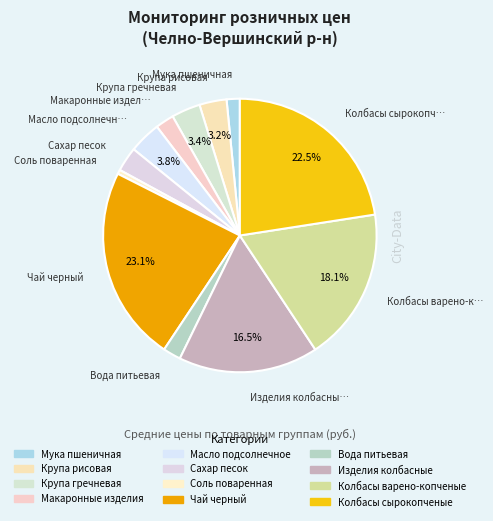

To the nearest percent, what is the difference between the largest and smallest slice percentages?

23%